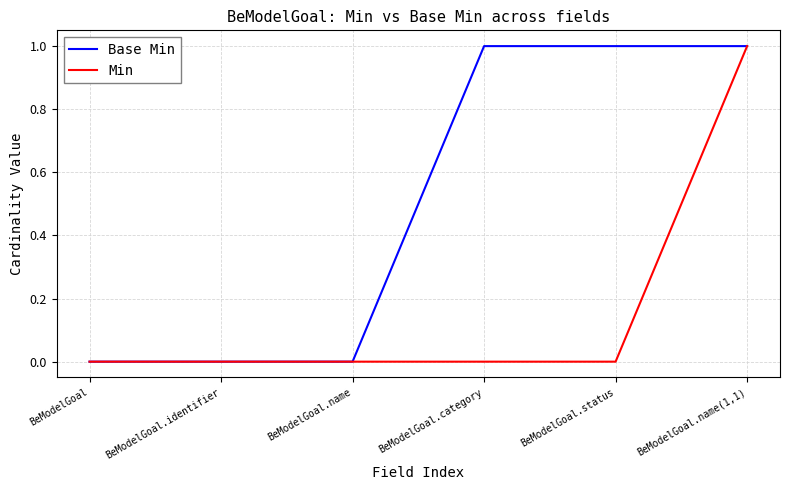

What is the sum of all Min values?

1